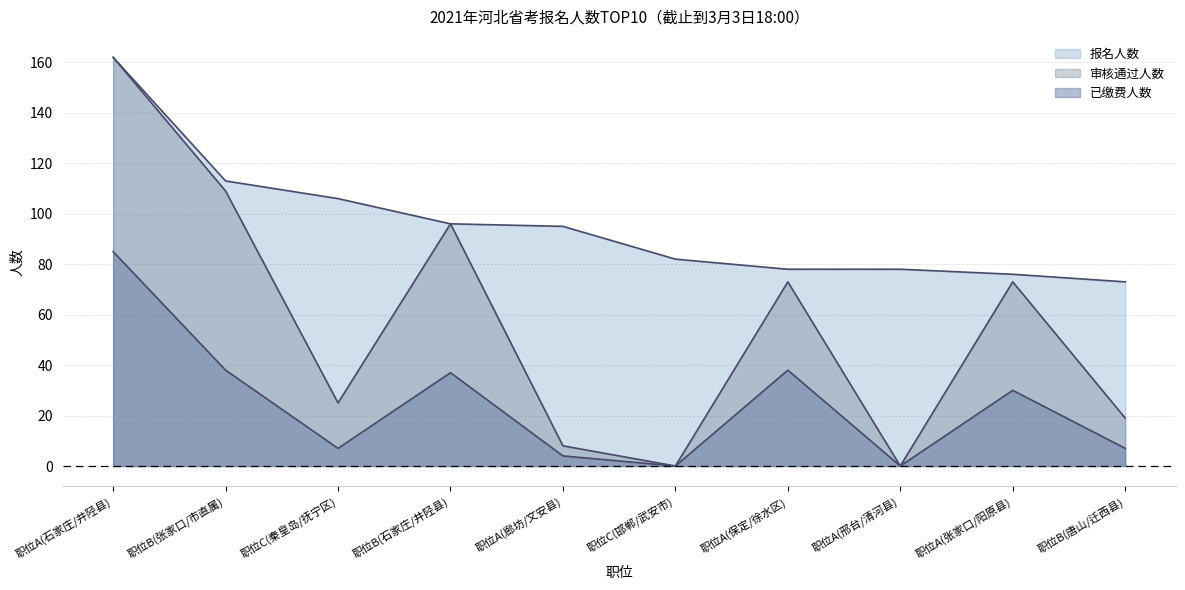

What position from the left is 职位A(石家庄/井陉县)?

1